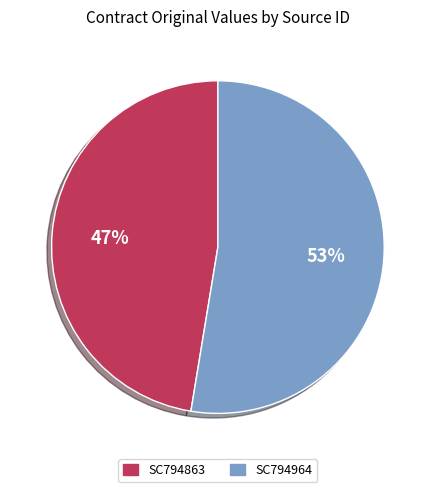

What is the ratio of the value at SC794863 to the value at SC794964?

0.9